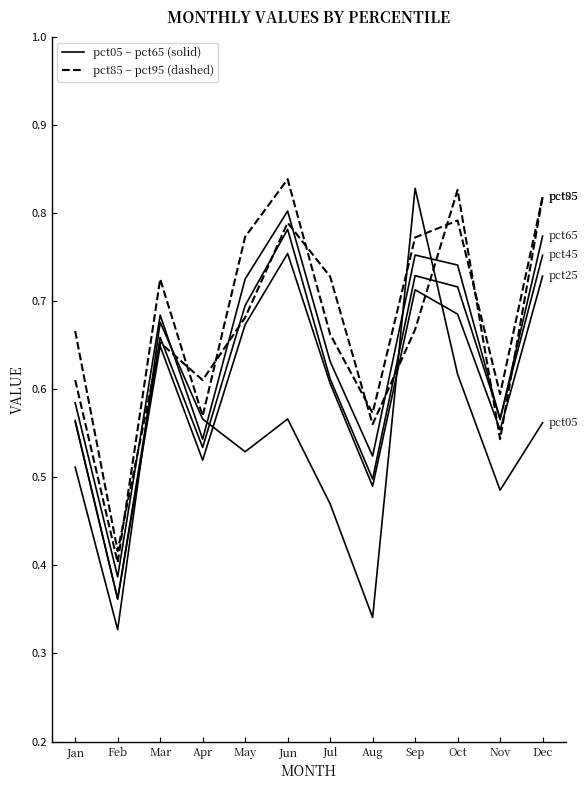

Reading left to right, transcribe all the data shown in this chart.

pct05: 0.5	0.3	0.7	0.6	0.5	0.6	0.5	0.3	0.8	0.6	0.5	0.6
pct25: 0.6	0.4	0.6	0.5	0.7	0.8	0.6	0.5	0.7	0.7	0.6	0.7
pct45: 0.6	0.4	0.7	0.5	0.7	0.8	0.6	0.5	0.7	0.7	0.6	0.8
pct65: 0.6	0.4	0.7	0.5	0.7	0.8	0.6	0.5	0.8	0.7	0.6	0.8
pct85: 0.6	0.4	0.7	0.6	0.8	0.8	0.7	0.6	0.8	0.8	0.6	0.8
pct95: 0.7	0.4	0.7	0.6	0.7	0.8	0.7	0.6	0.7	0.8	0.5	0.8